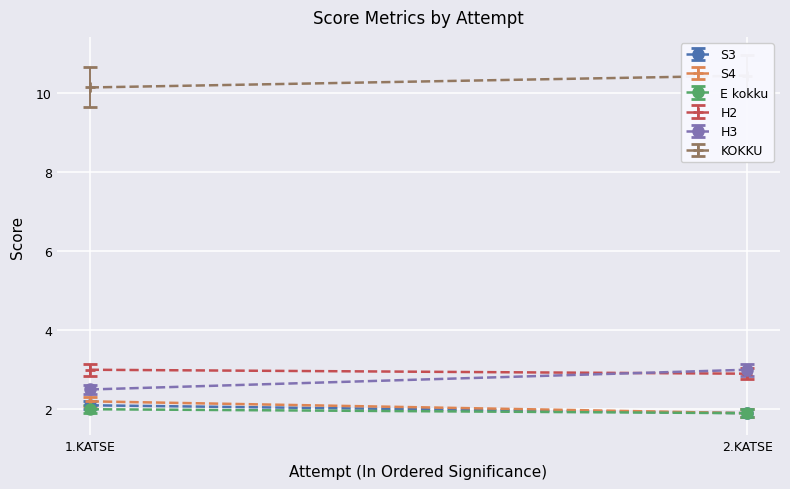

What is the sum of the S4 values at 2.KATSE and 1.KATSE?

4.1